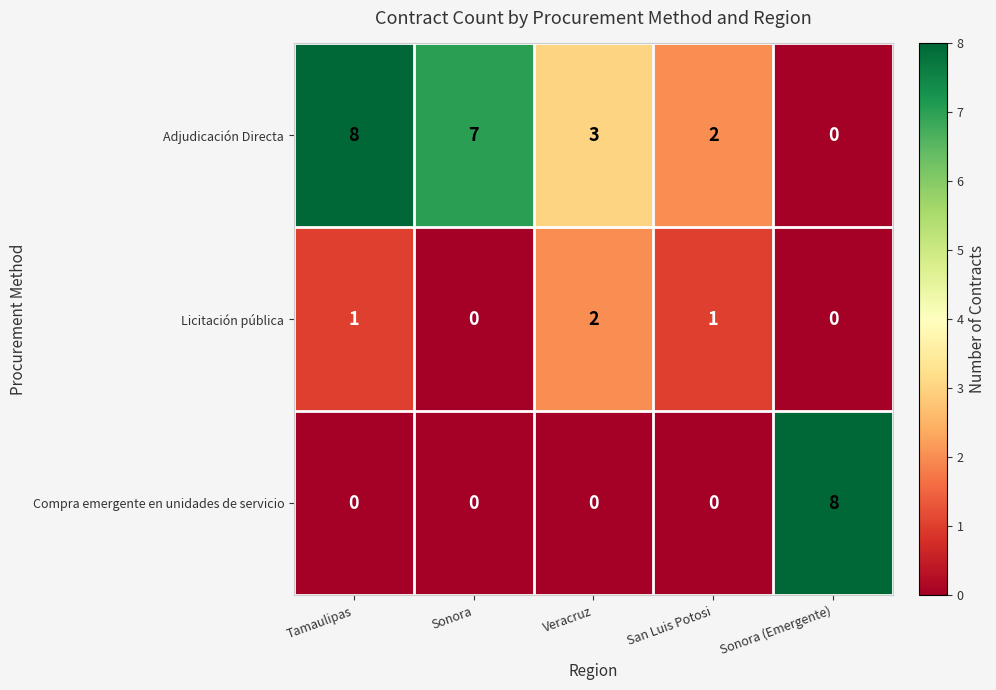

What is the difference between the highest and lowest values at San Luis Potosi?

2